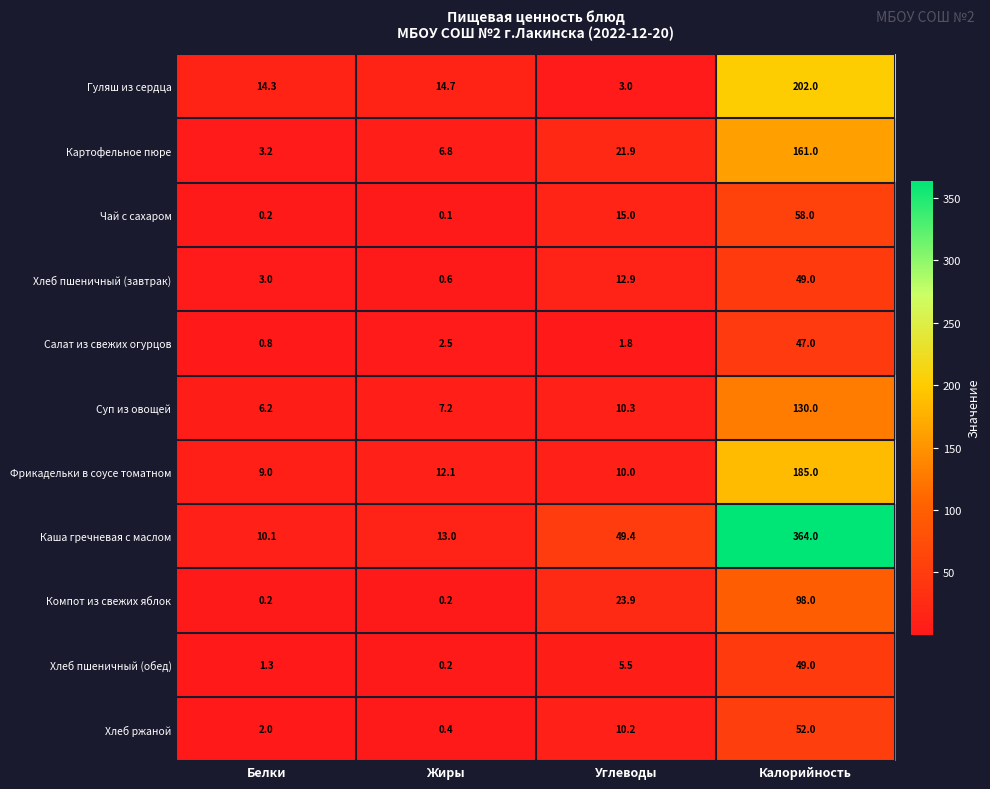

How many series are shown in this chart?

11